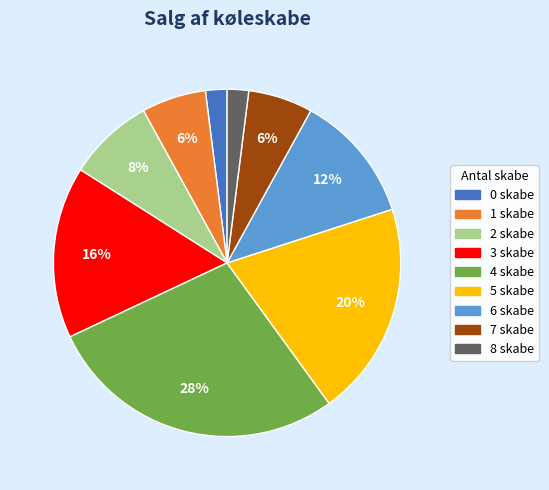

To the nearest percent, what portion does 6 skabe represent?

12%